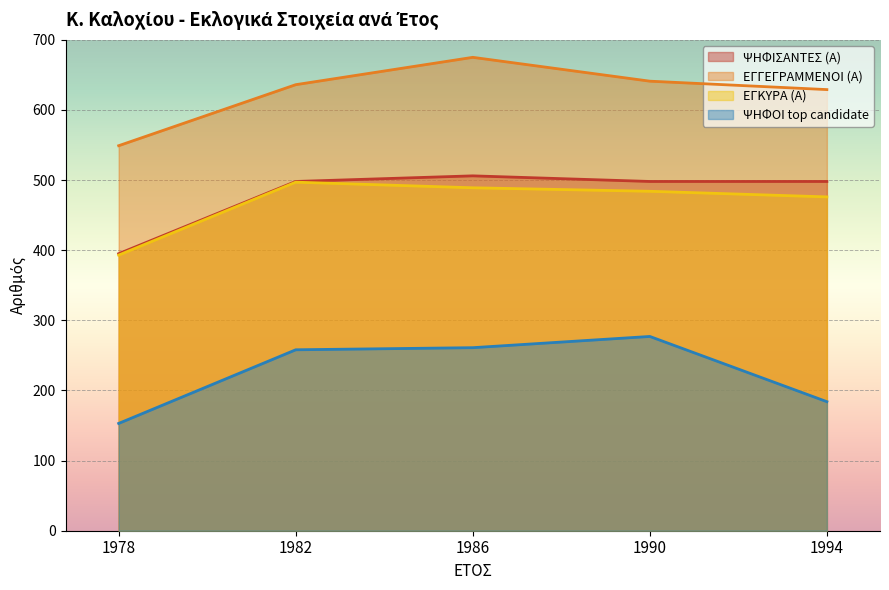

Which has a higher value, 1994 or 1982?

1994